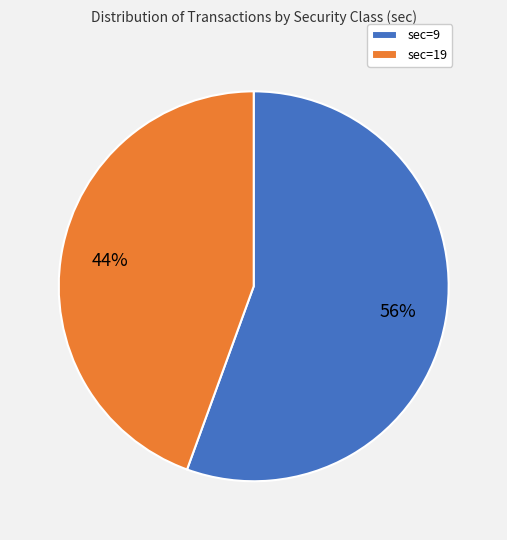

What percentage is the sec=19 slice, to the nearest percent?

44%